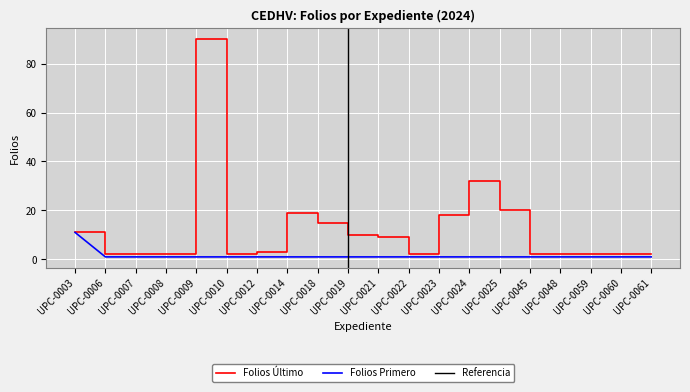

Rank the series by their maximum value, from highest to lowest.

FOLIOS_ULTIMO, FOLIOS_PRIMERO